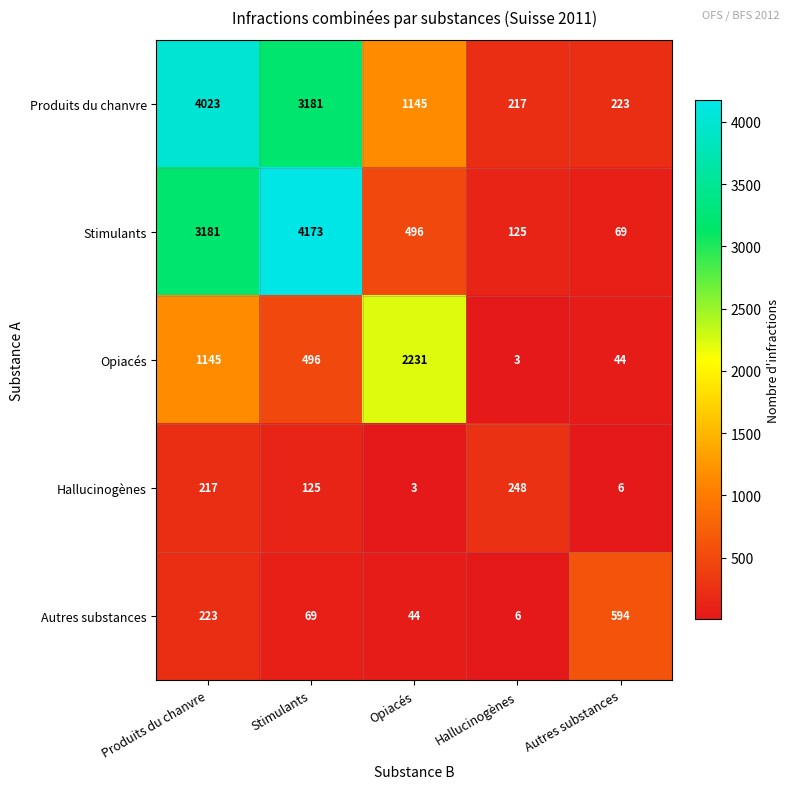

Is the value of Produits du chanvre at Hallucinogènes greater than the value of Autres substances at Opiacés?

Yes